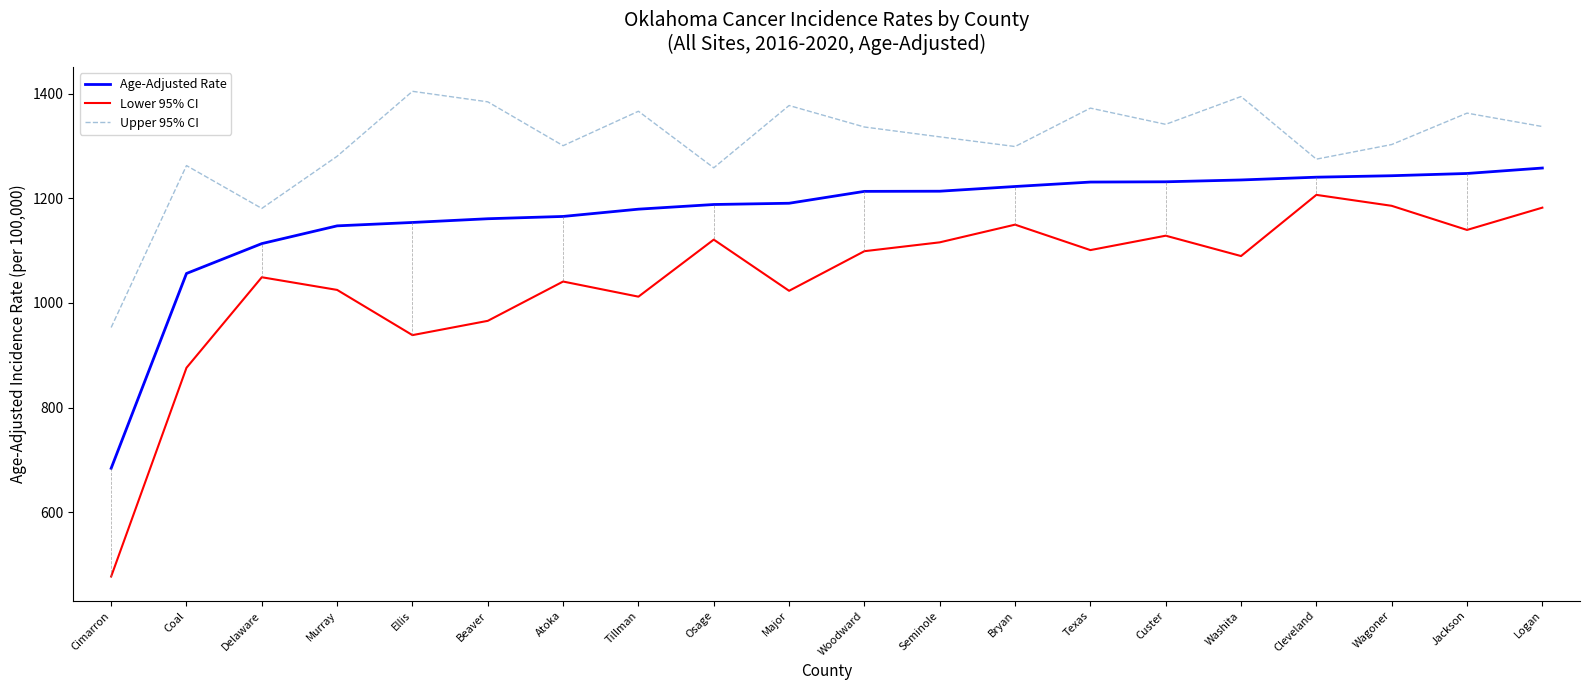

What is the sum of the Age-Adjusted Rate values at Cleveland and Coal?

2296.6